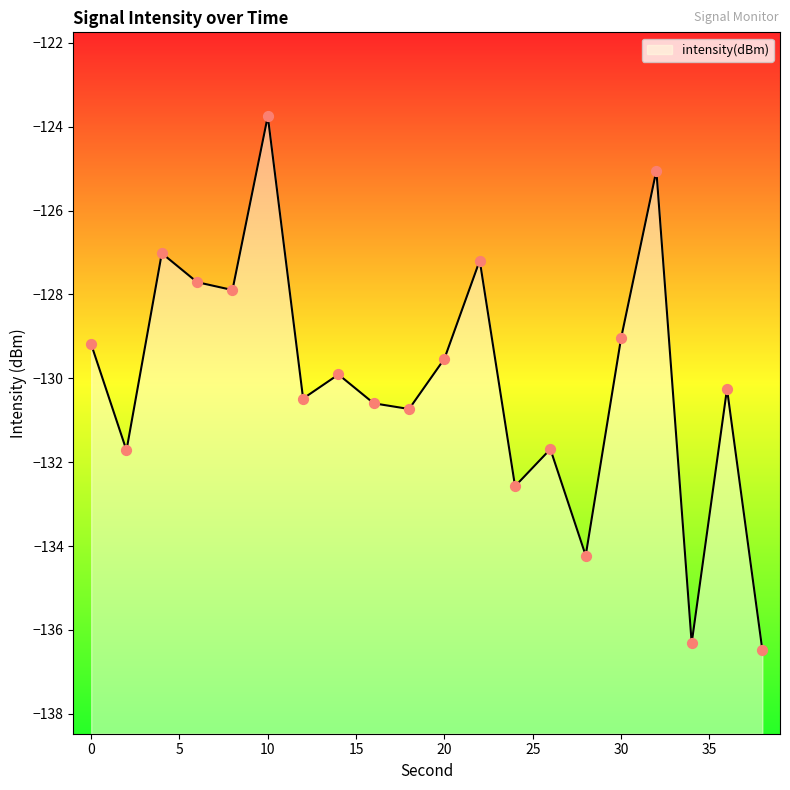

Which has a higher value, 34 or 4?

4